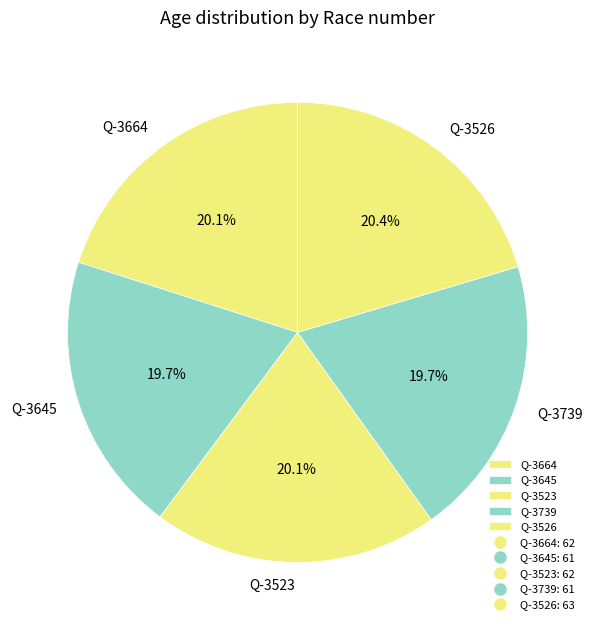

What is the total percentage of Q-3526 and Q-3523?

40.5%